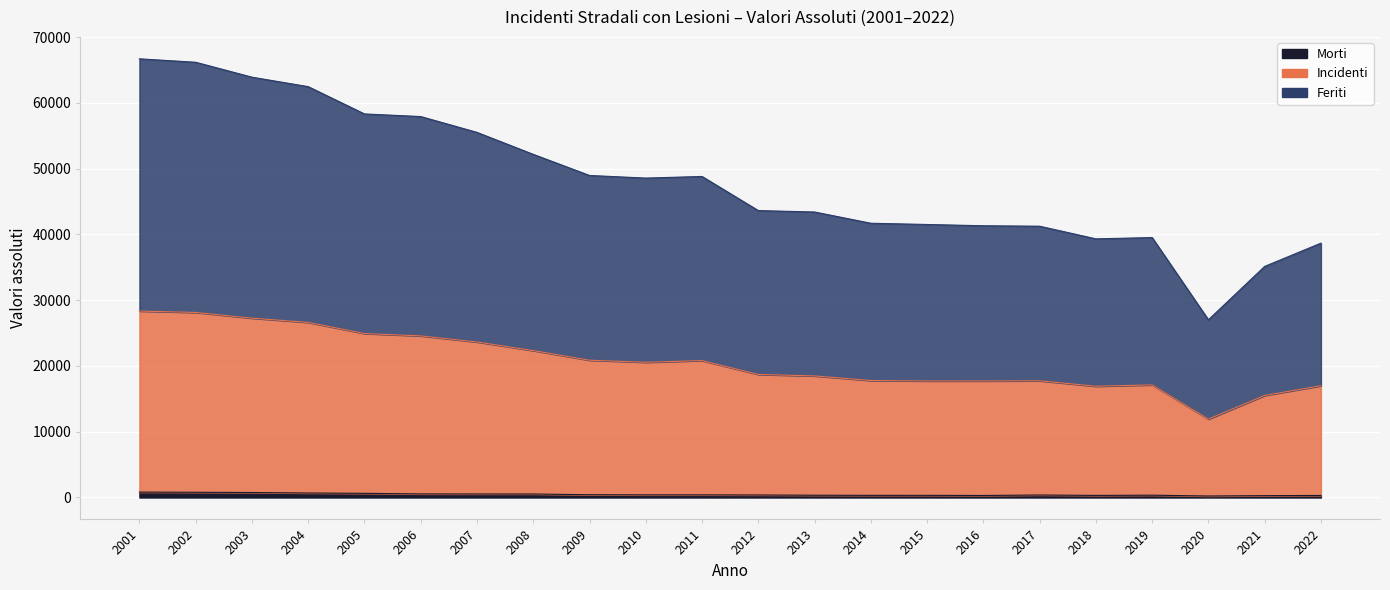

True or false: Feriti and Incidenti cross at least once.

False